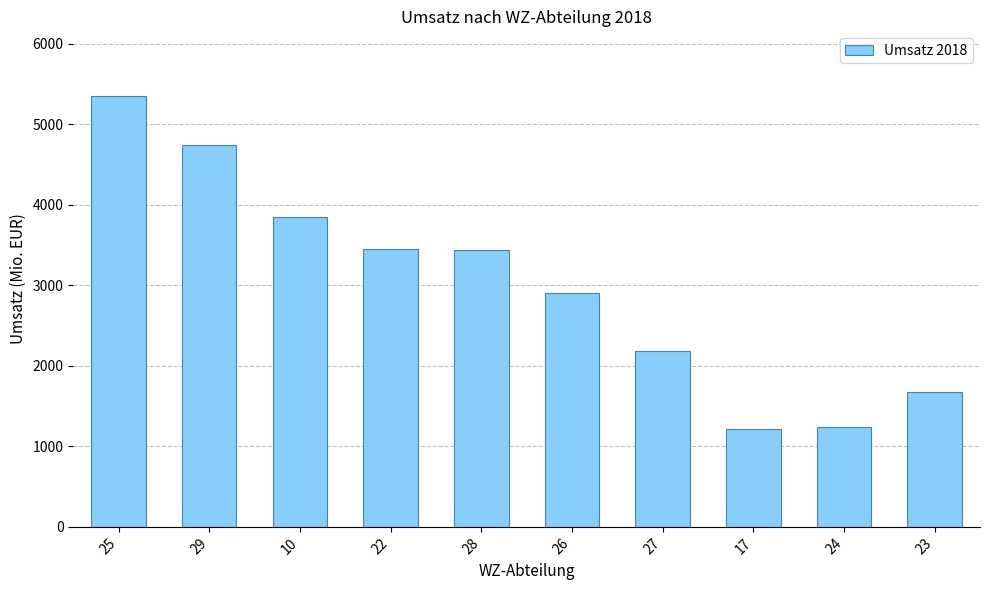

Which label corresponds to the largest value in the chart?

25